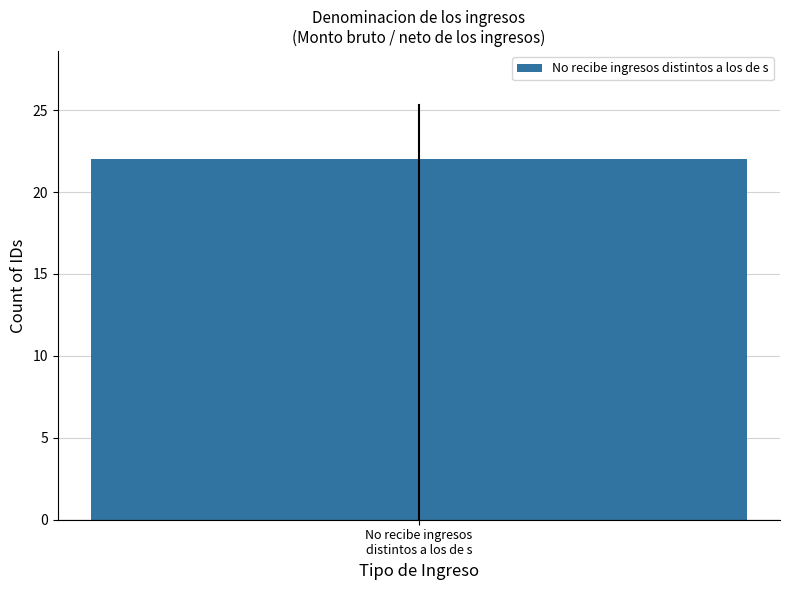

The chart shows a value of 1 at 2. True or false?

False